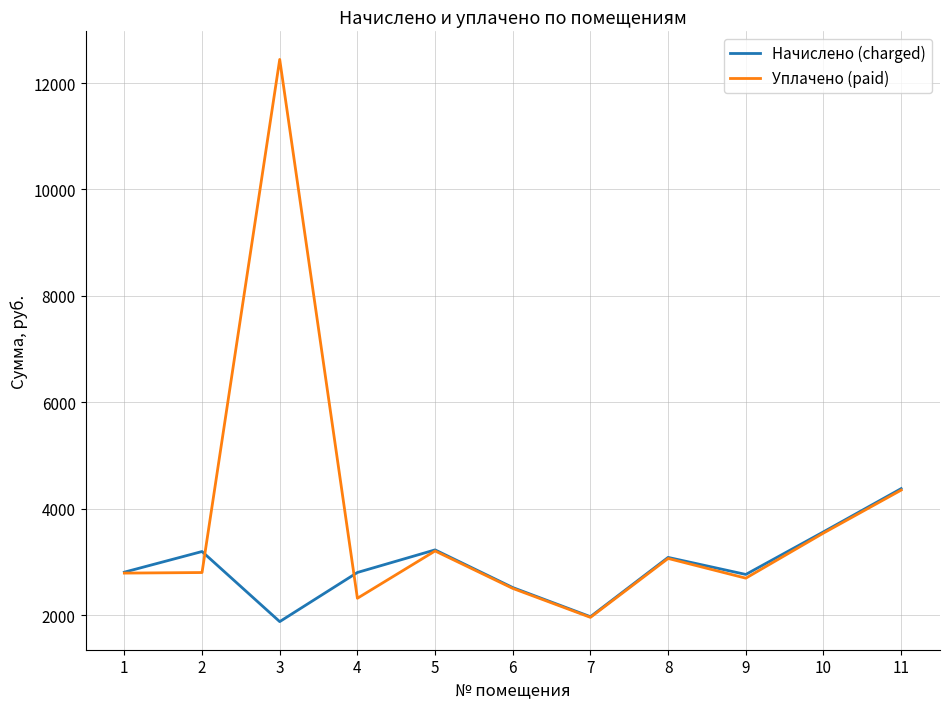

Is the value of Уплачено (paid) at 1 greater than the value of Начислено (charged) at 10?

No